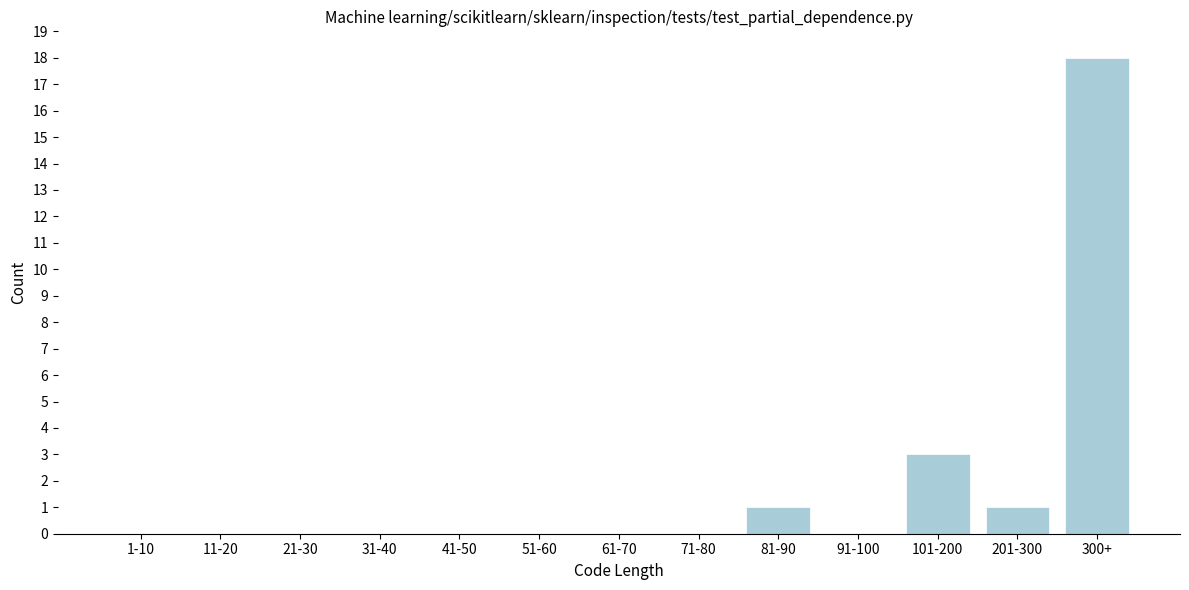

Reading right to left, extract all data points from this chart.

300+=18	201-300=1	101-200=3	91-100=0	81-90=1	71-80=0	61-70=0	51-60=0	41-50=0	31-40=0	21-30=0	11-20=0	1-10=0